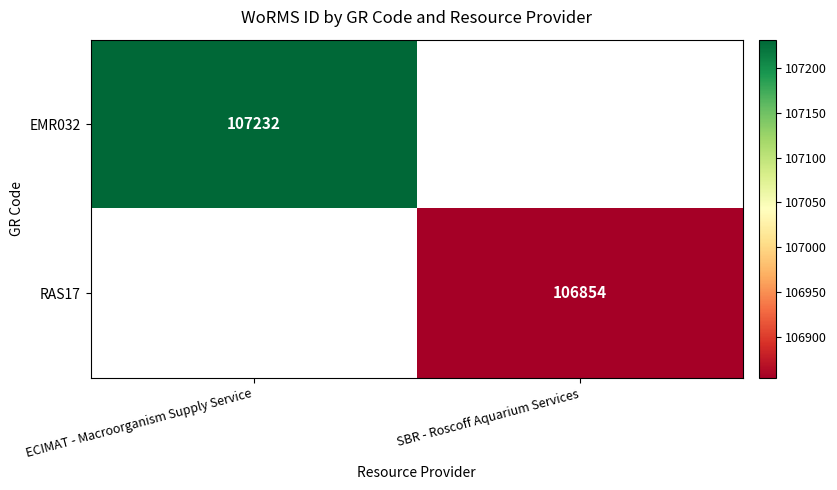

At how many categories does at least one series exceed 106963?

1